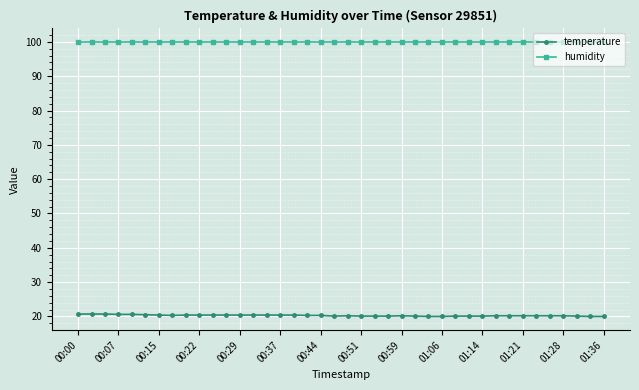

True or false: temperature and humidity intersect in this chart.

False